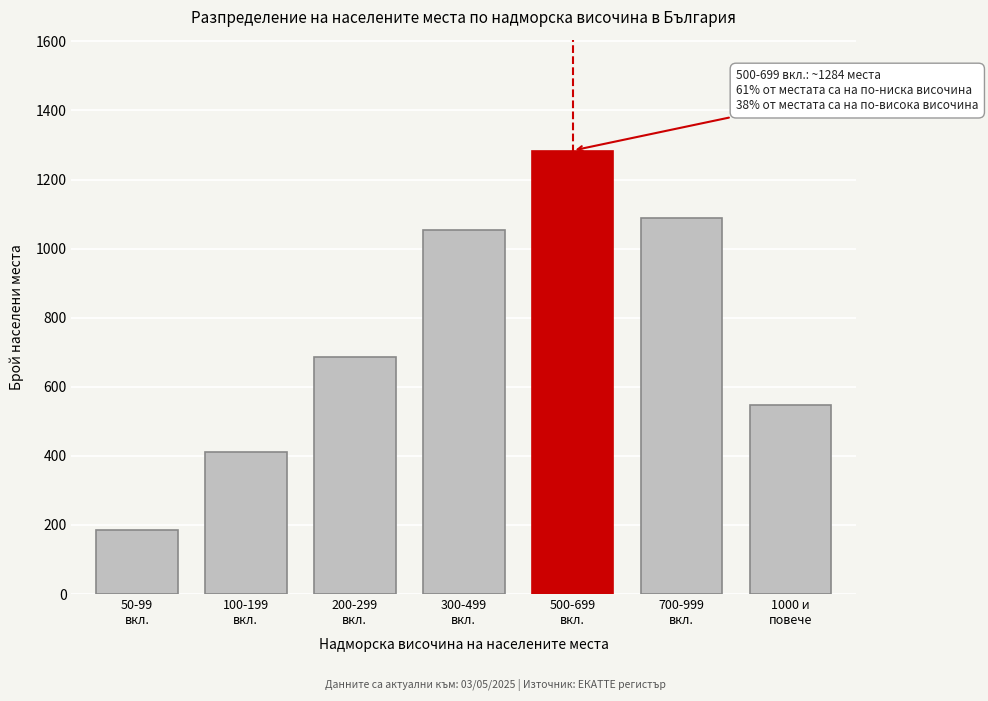

Reading left to right, list all the values displayed in this chart.

186	412	687	1053	1284	1089	548